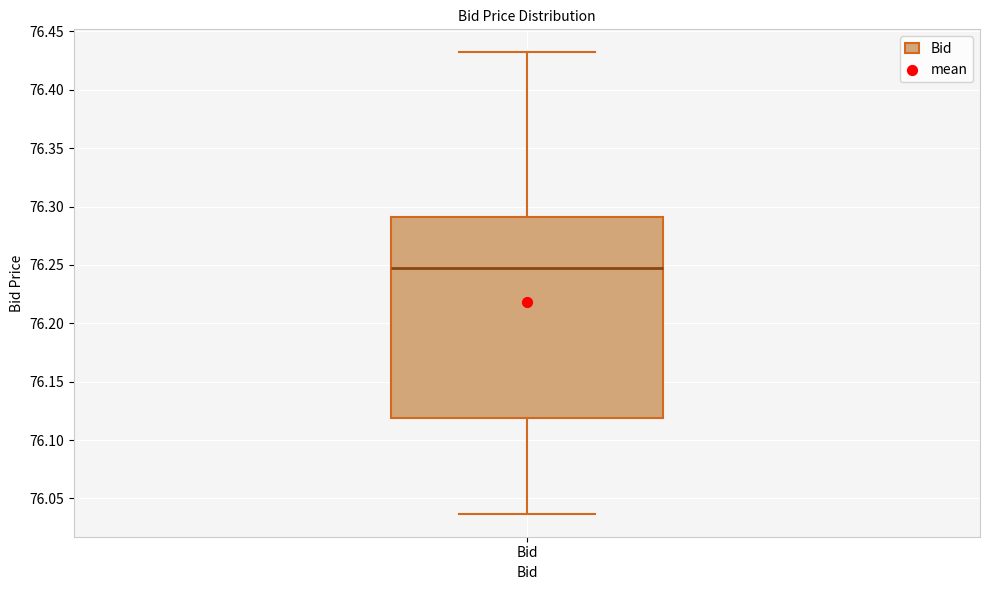

Read this box plot against the y-axis: the position of the median line, the range covered by the box, and the ends of both whiskers. The values are not printed on the chart, so give them approximately, as read against the axis.

median 76.245, box 76.120 to 76.290, whiskers 76.035 to 76.430